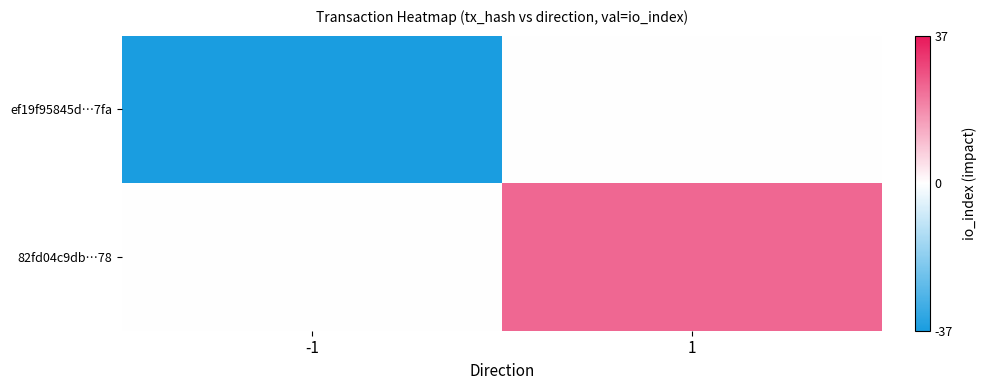

Which category has the highest value across all series?

1